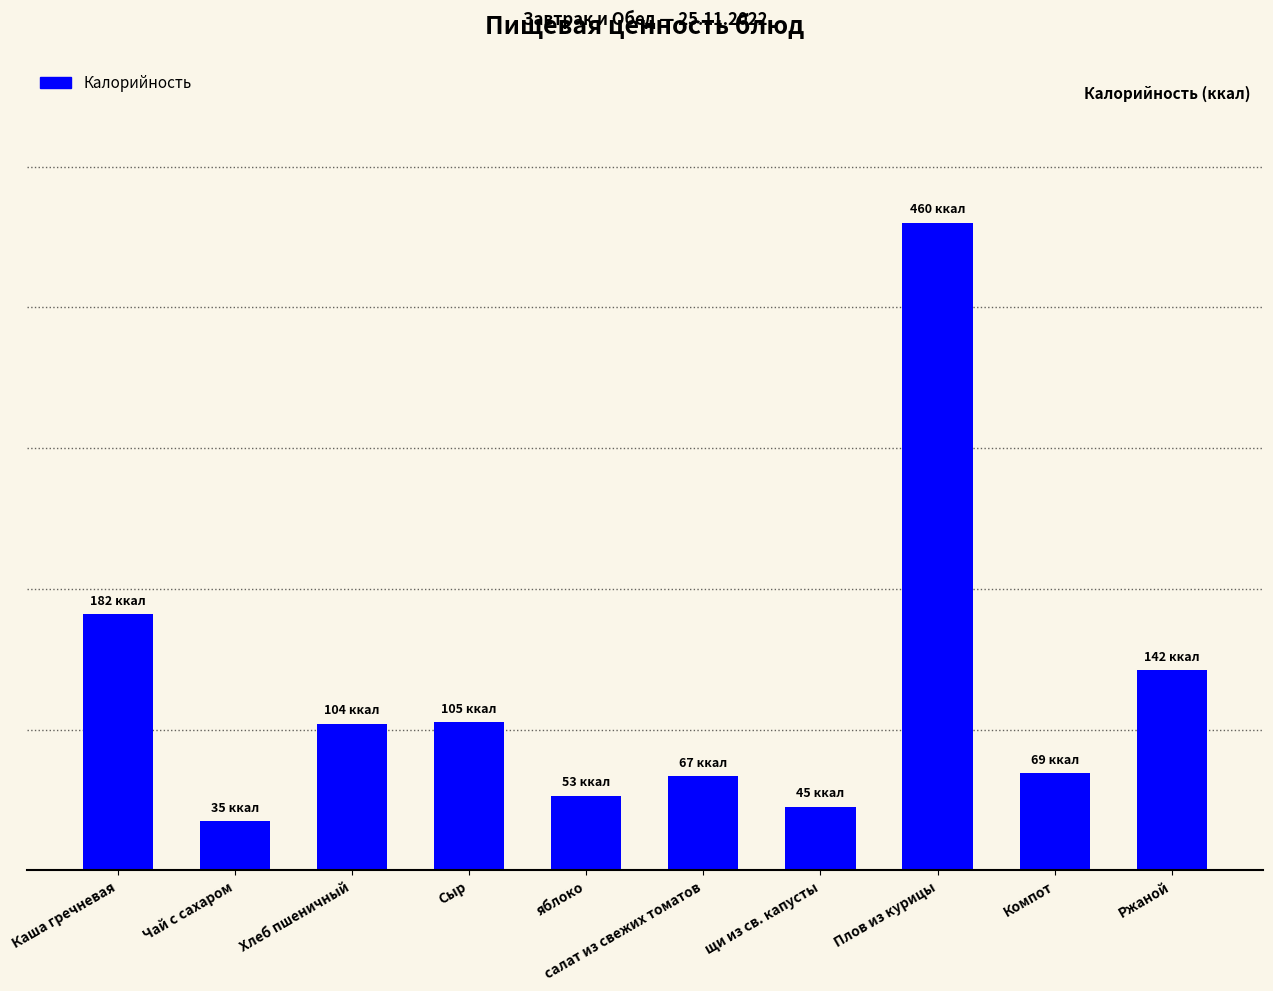

What is the difference between the values at щи из св. капусты and Ржаной?

97